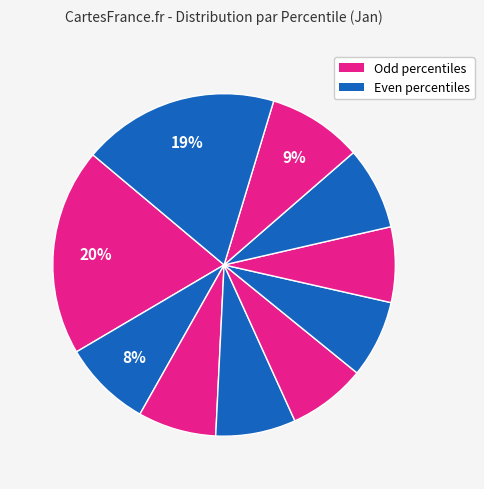

Count the number of slices in the pie.

10